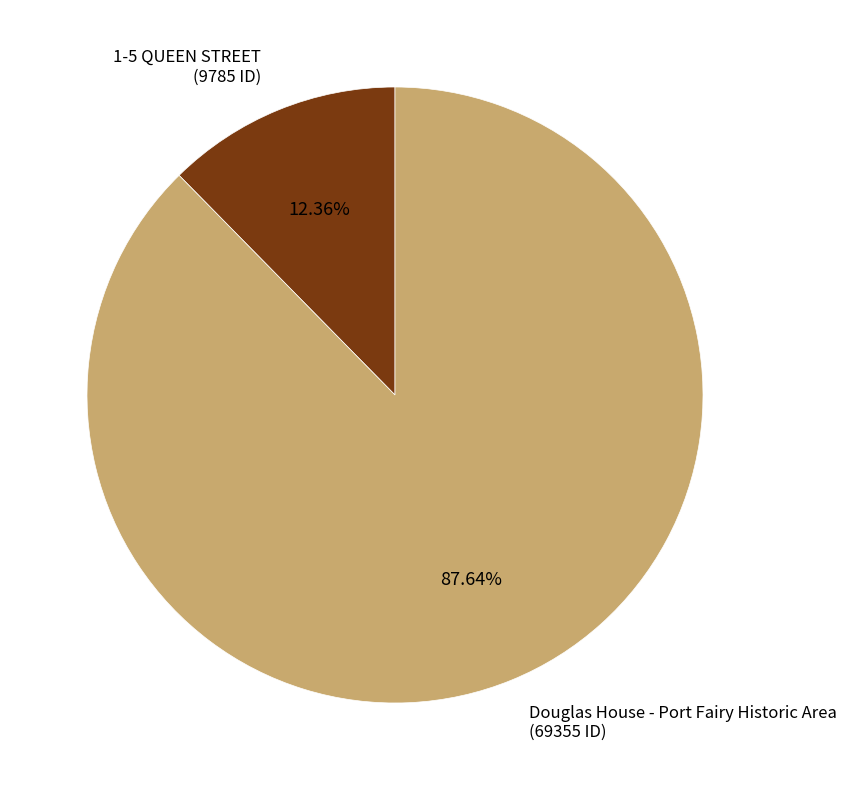

Which slice is the largest?

Douglas House - Port Fairy Historic Area